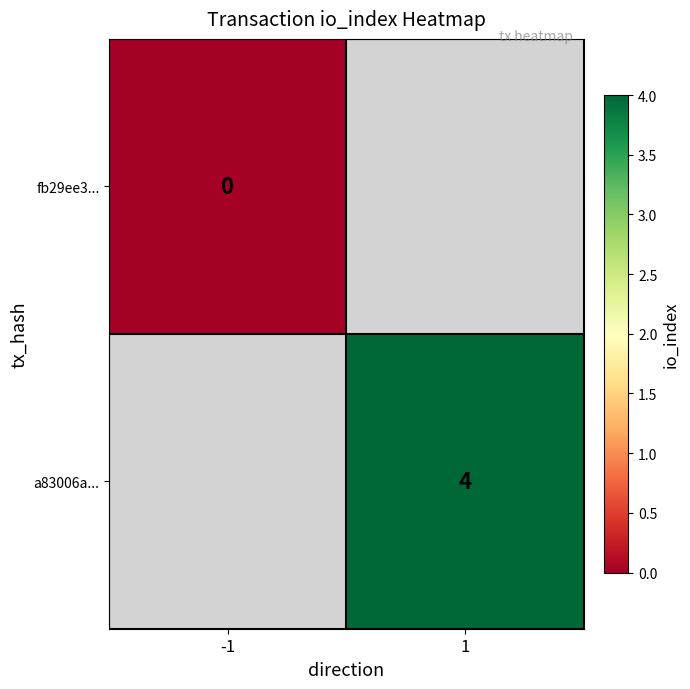

What is the greatest value displayed?

4.0